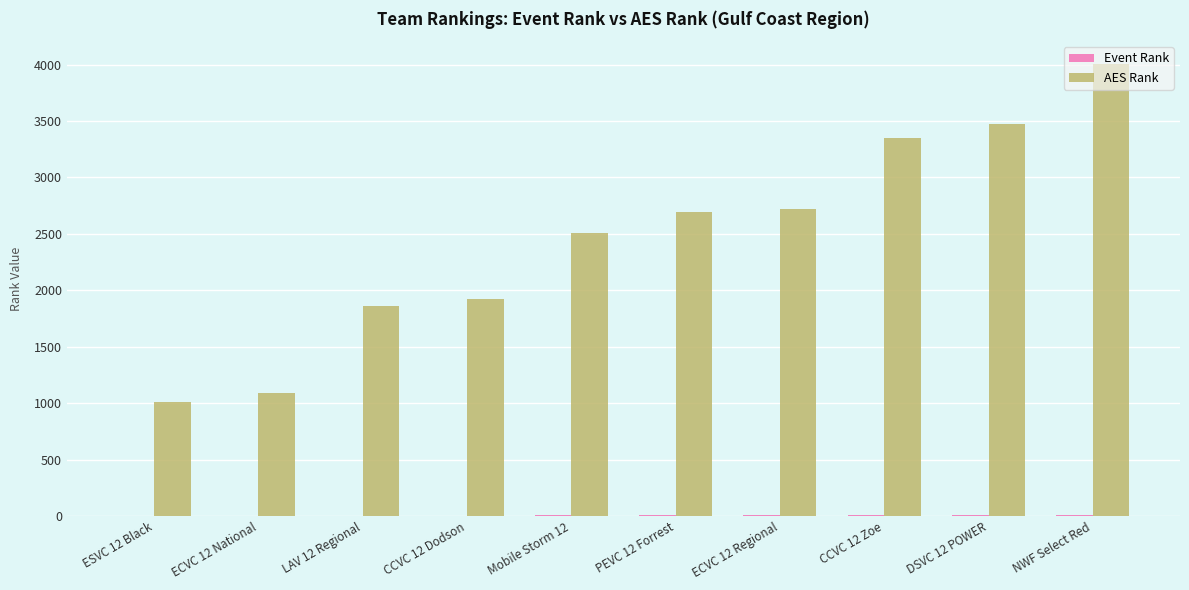

What is the sum of all AES Rank values?

24642